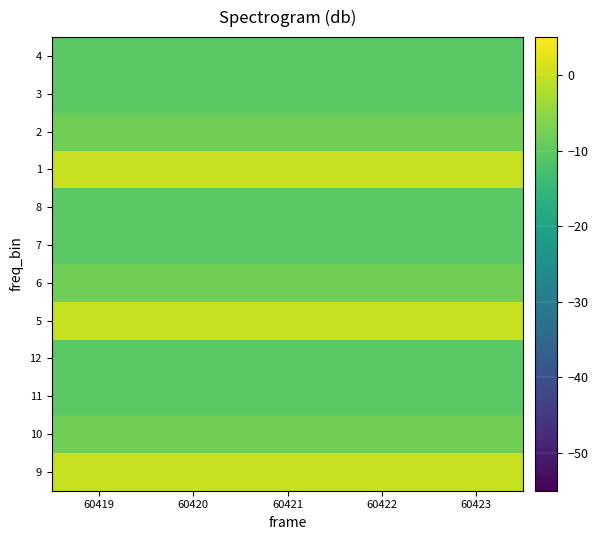

Reading left to right, transcribe all the data shown in this chart.

9: 60419=0.0	60420=0.0	60421=0.0	60422=0.0	60423=0.0
10: 60419=-8.0	60420=-8.0	60421=-8.0	60422=-8.0	60423=-8.0
11: 60419=-10.5	60420=-10.5	60421=-10.5	60422=-10.5	60423=-10.5
12: 60419=-10.5	60420=-10.5	60421=-10.5	60422=-10.5	60423=-10.5
5: 60419=0.0	60420=0.0	60421=0.0	60422=0.0	60423=0.0
6: 60419=-8.0	60420=-8.0	60421=-8.0	60422=-8.0	60423=-8.0
7: 60419=-10.5	60420=-10.5	60421=-10.5	60422=-10.5	60423=-10.5
8: 60419=-10.5	60420=-10.5	60421=-10.5	60422=-10.5	60423=-10.5
1: 60419=0.0	60420=0.0	60421=0.0	60422=0.0	60423=0.0
2: 60419=-8.0	60420=-8.0	60421=-8.0	60422=-8.0	60423=-8.0
3: 60419=-10.5	60420=-10.5	60421=-10.5	60422=-10.5	60423=-10.5
4: 60419=-10.5	60420=-10.5	60421=-10.5	60422=-10.5	60423=-10.5